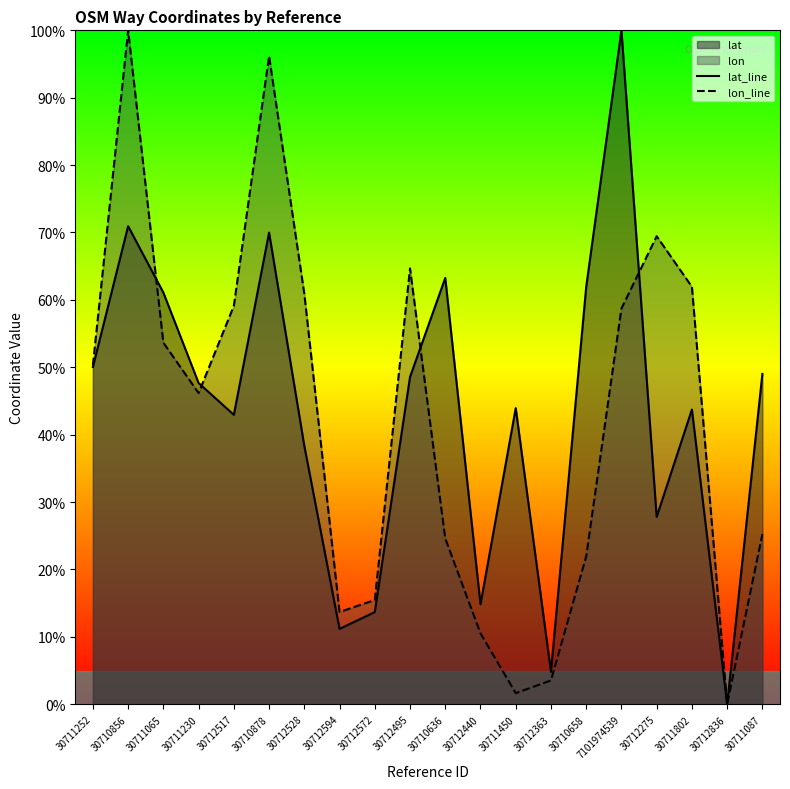

Between which two adjacent categories do lon_line and lat_line first intersect?

30710856 and 30711065